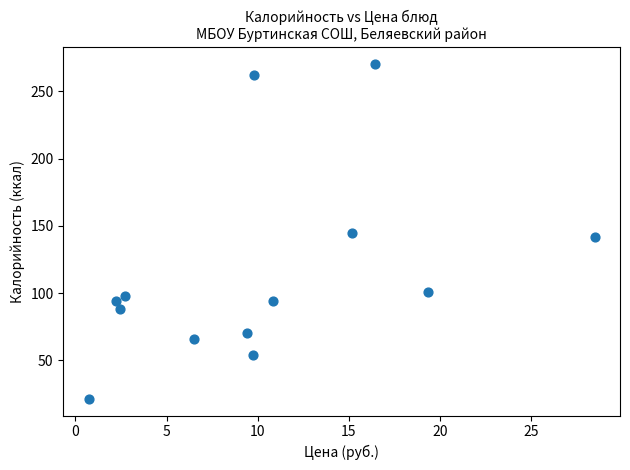

What is the range of X values (max minus min)?

27.8